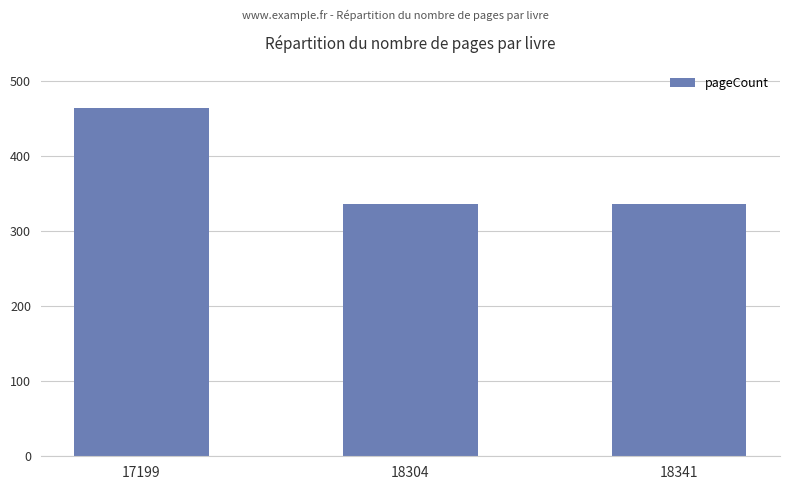

Which category has the highest value across all series?

17199